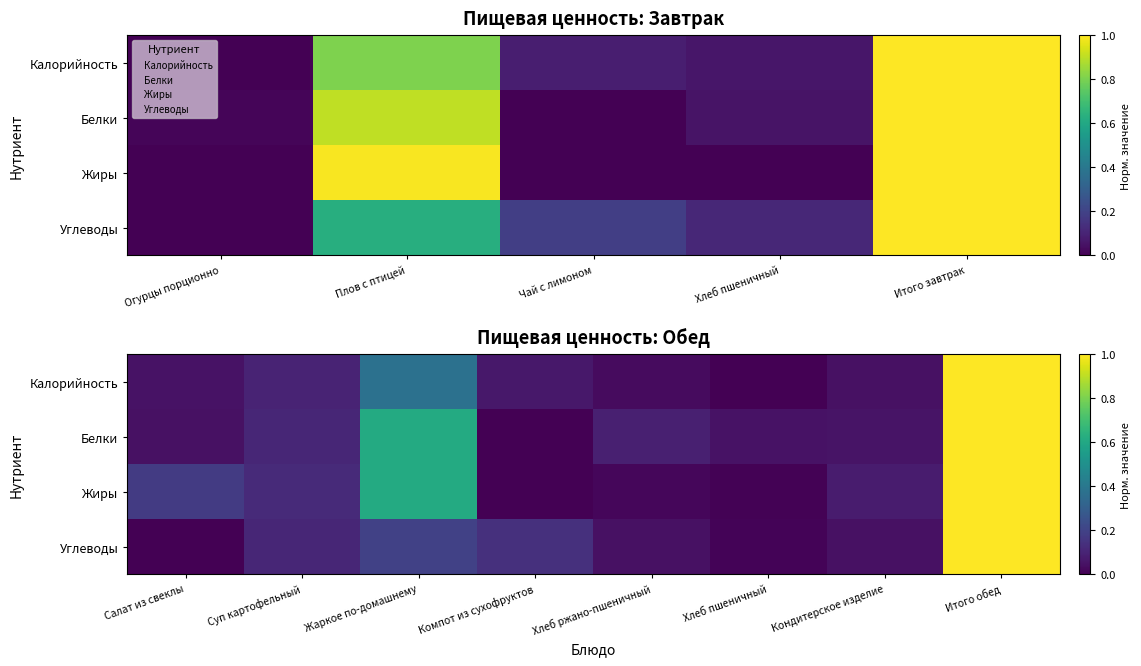

True or false: Калорийность has a value of 0.0 at Кондитерское изделие.

False